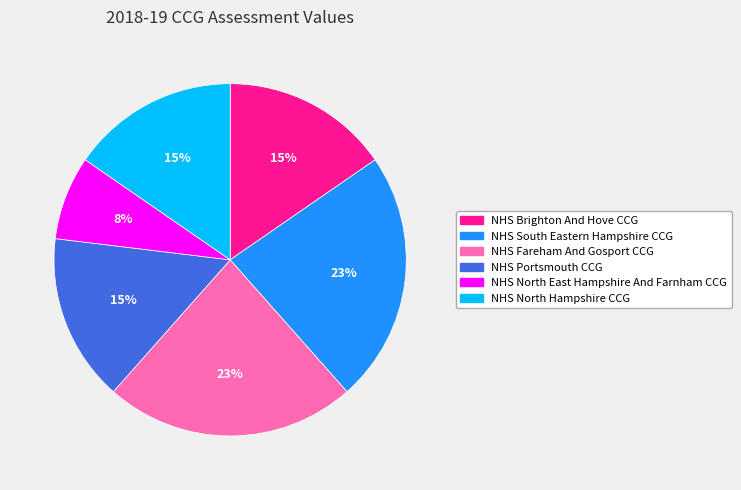

How many segments does this pie chart have?

6